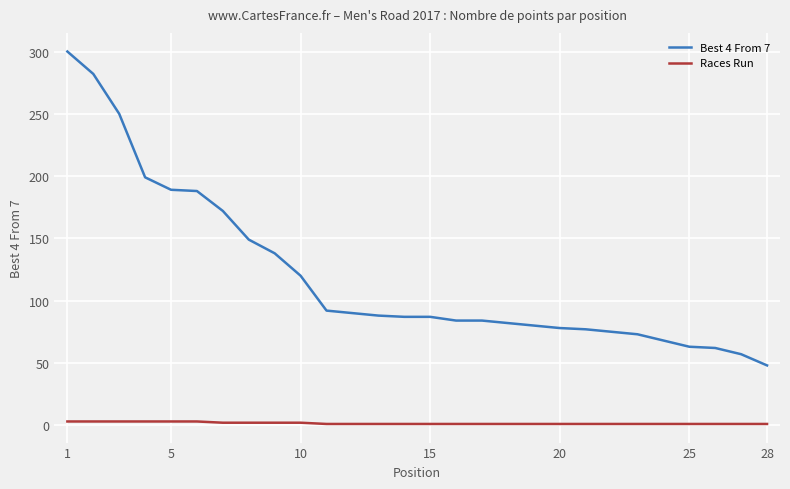

Does the chart have visible grid lines?

Yes